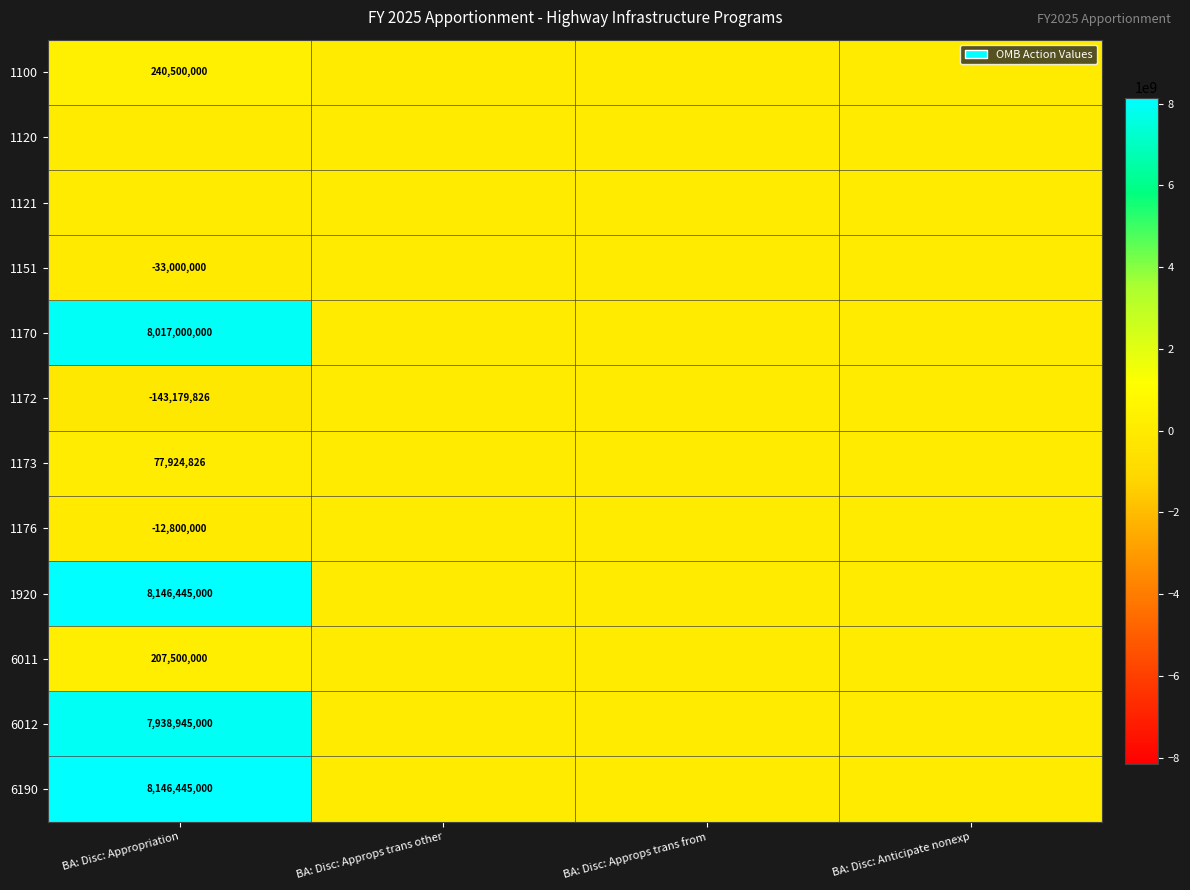

Is it true that 1172 equals 0 at BA: Disc: Approps trans from?

True